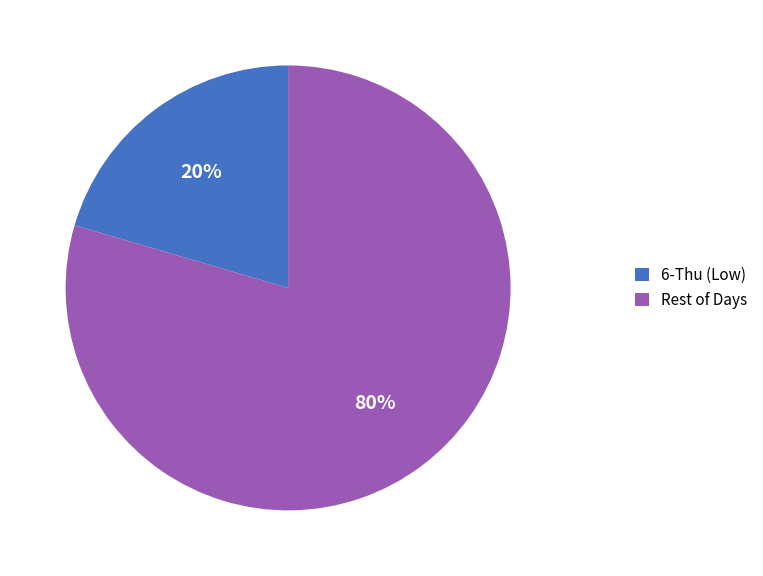

What percentage is the Rest of Days slice, to the nearest percent?

80%